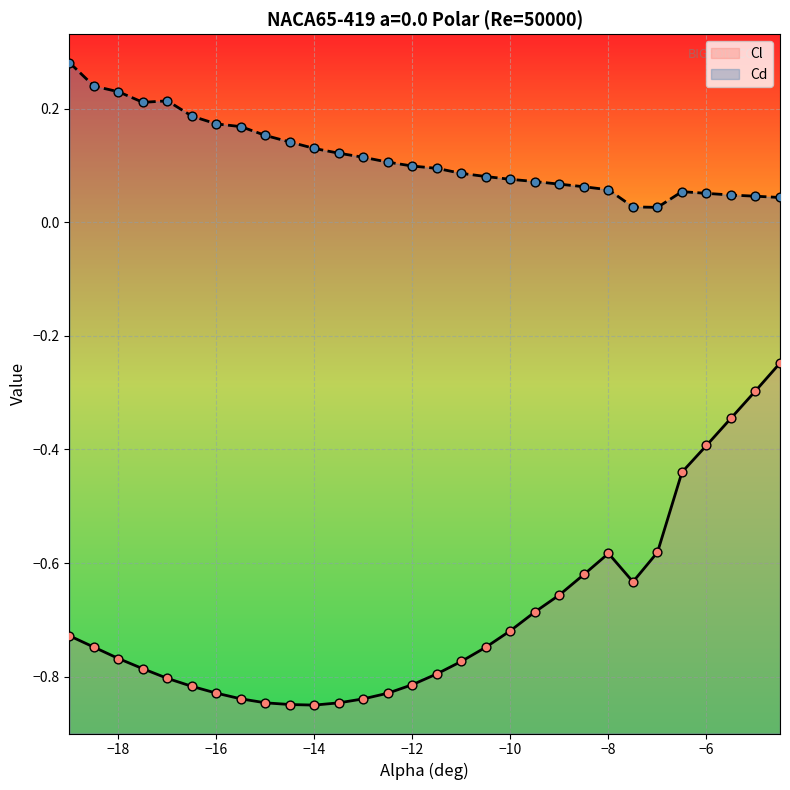

Which series contains the highest Y value?

Cd